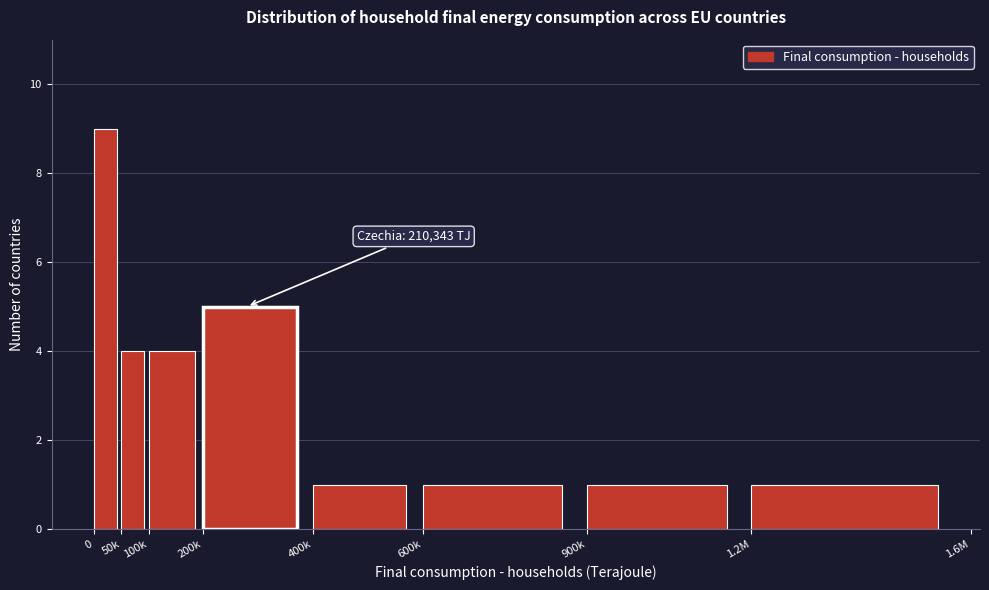

Reading left to right, extract all data points from this chart.

9	4	4	5	1	1	1	1